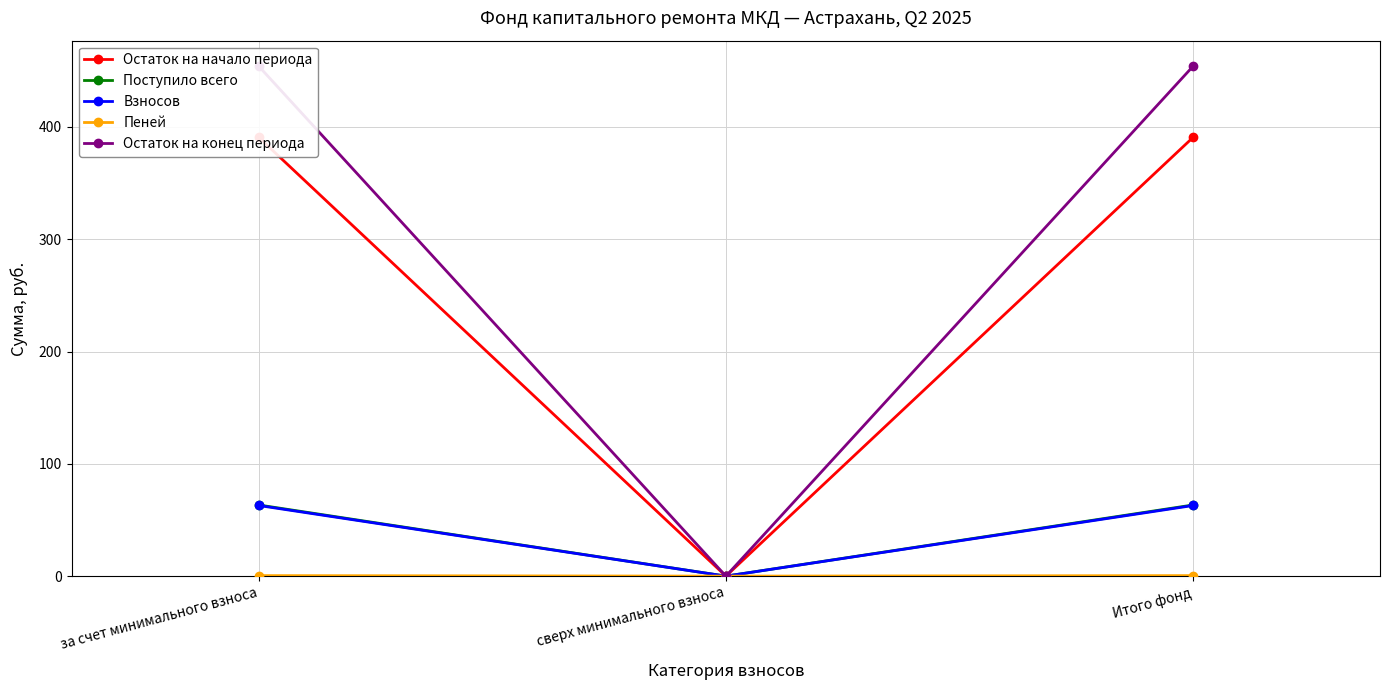

List the labels in order of Остаток на конец периода value, largest first.

за счет минимального взноса, Итого фонд, сверх минимального взноса